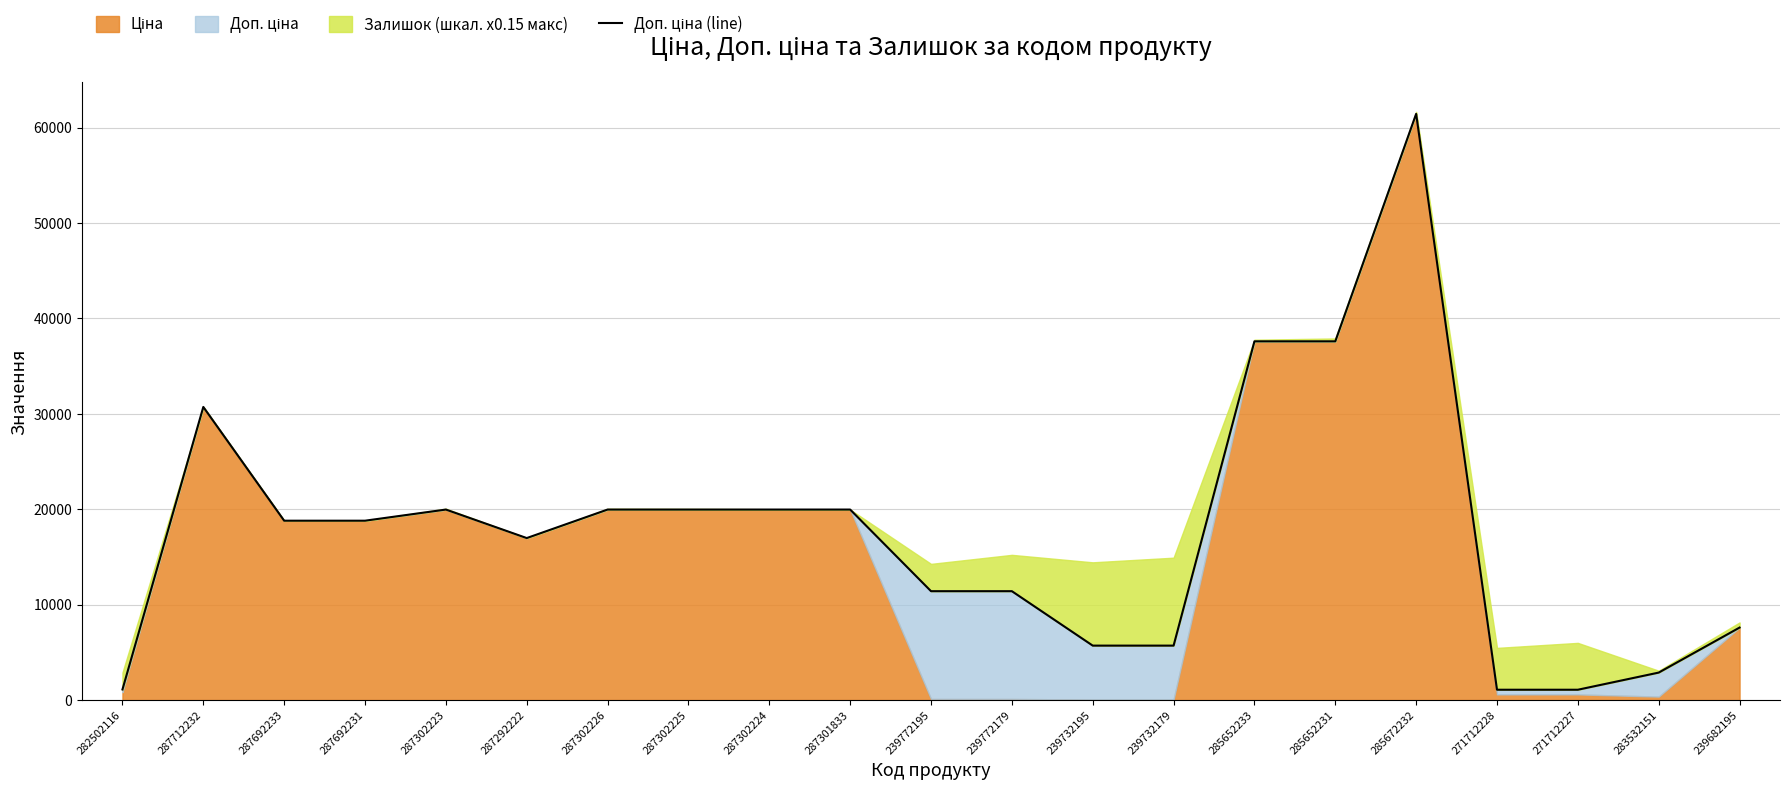

How many values are below 18796?

10